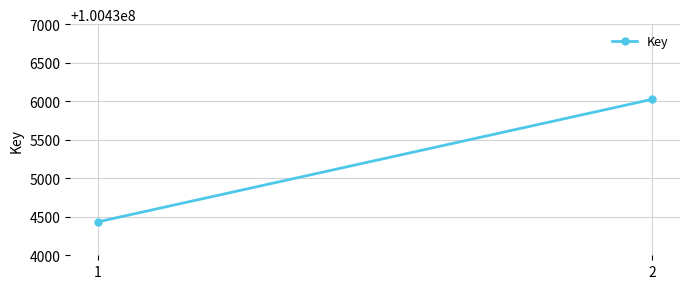

Read the value at 2.

100436025